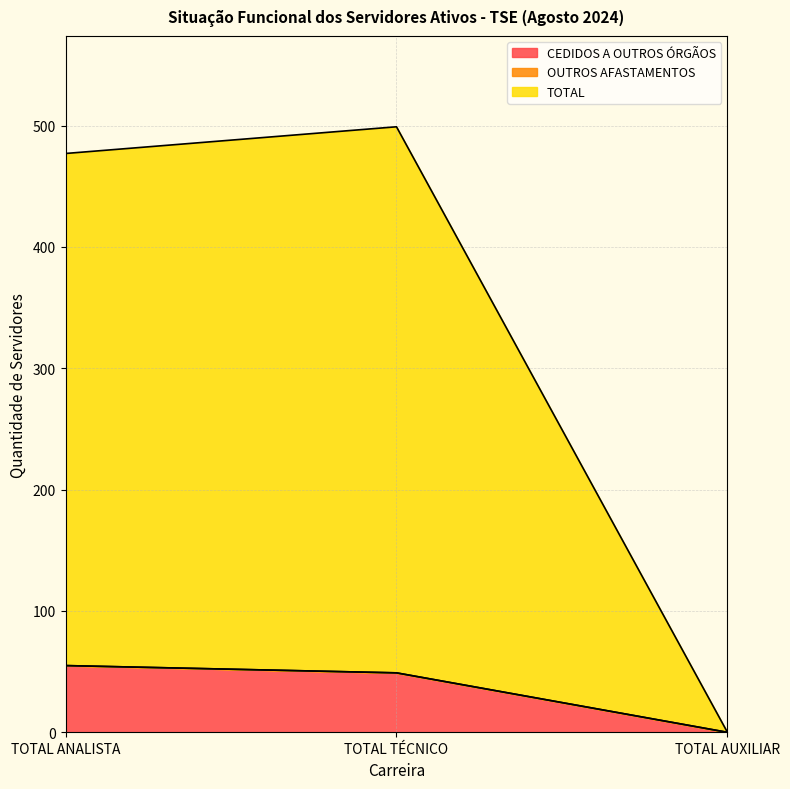

At which label does CEDIDOS A OUTROS ÓRGÃOS reach its minimum?

TOTAL AUXILIAR